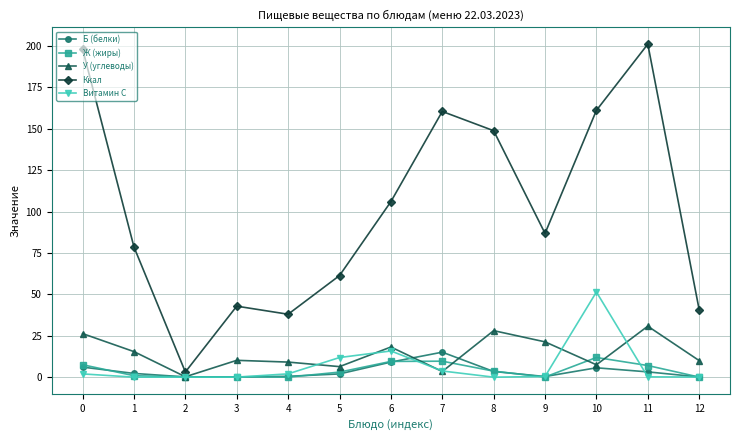

Which series changed the most between 5 and 8?

Ккал